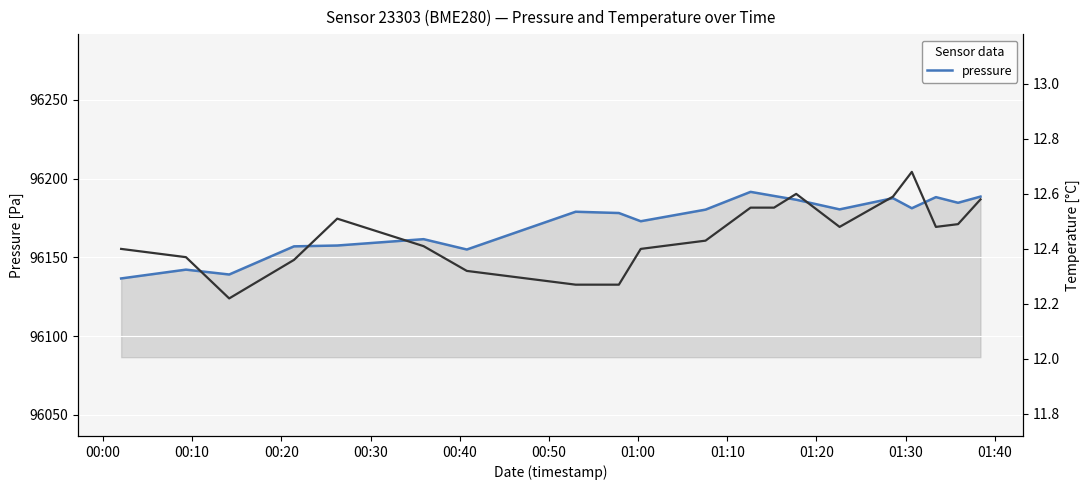

What is the highest value of the pressure series?

96191.6